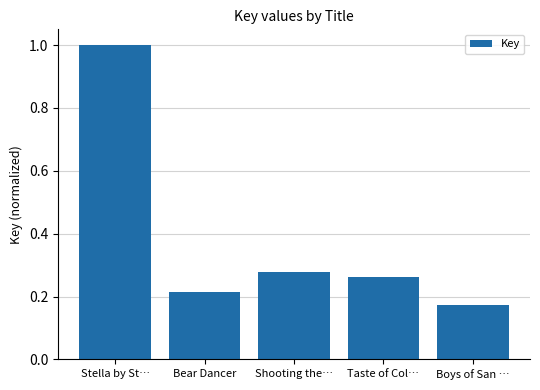

At which label is the value closest to 0?

Boys of San …